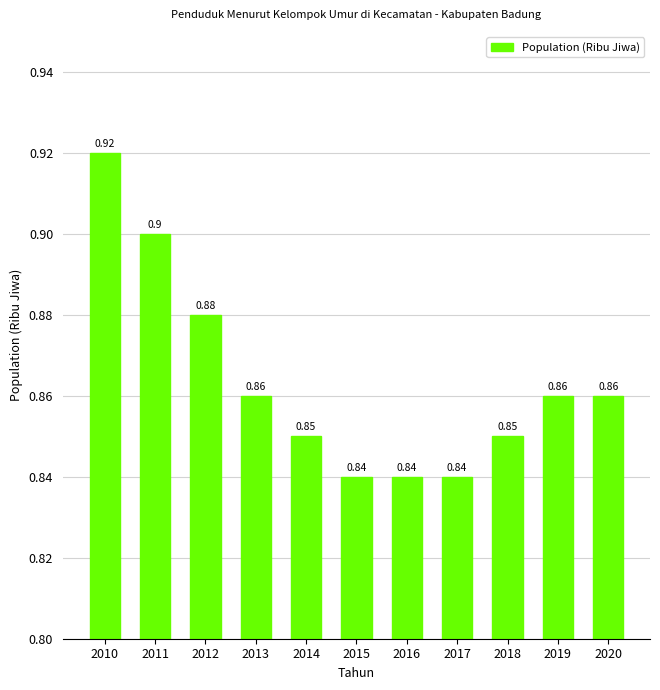

Count the number of data series in this chart.

1